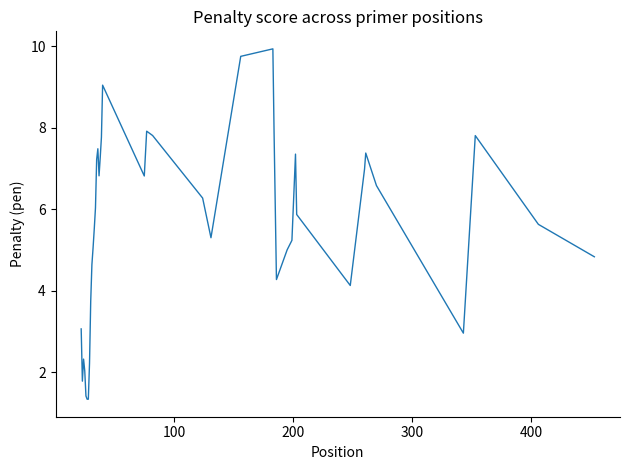

What is the maximum value shown in the chart?

9.9